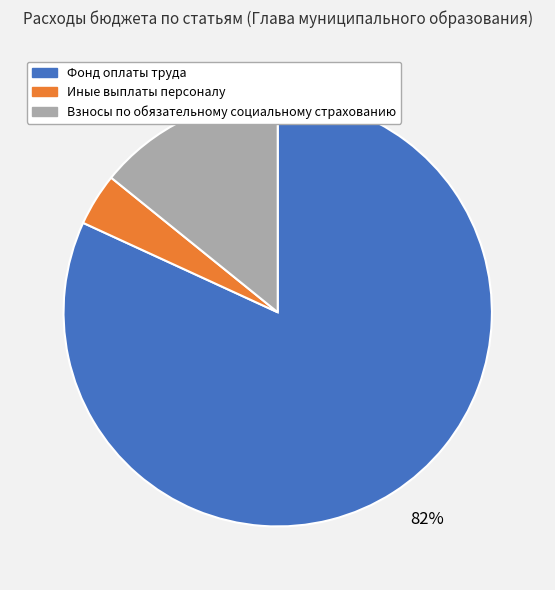

Which slice is the smallest?

Иные выплаты персоналу